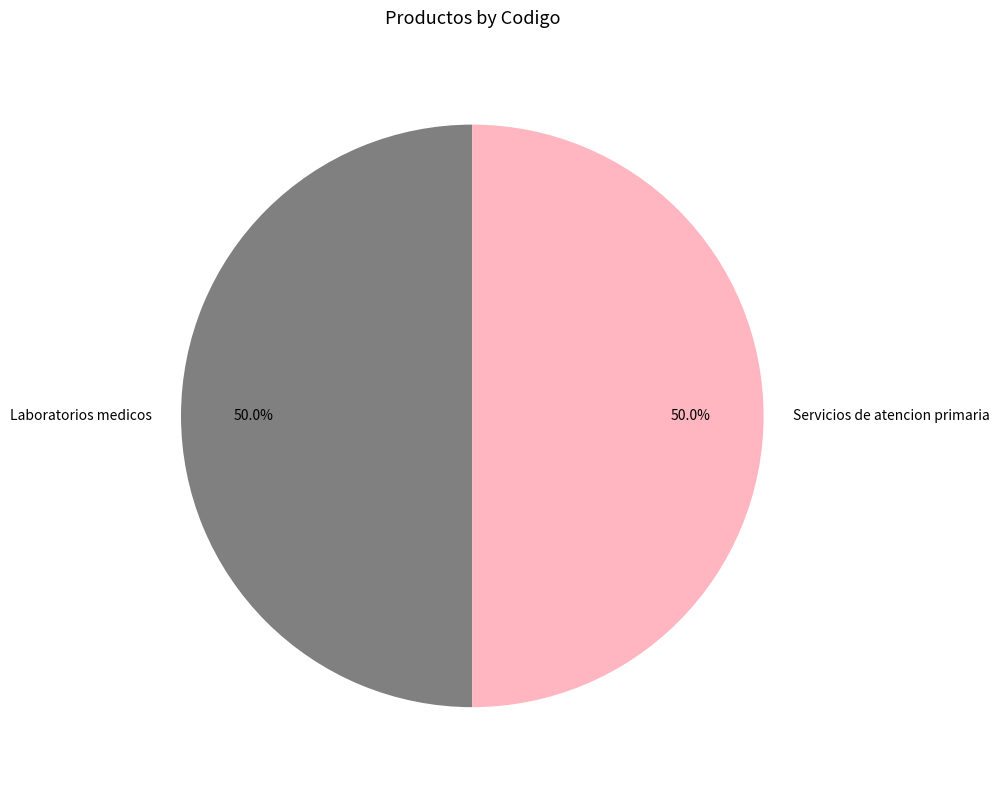

What portion of the pie excludes Laboratorios medicos?

50.0%